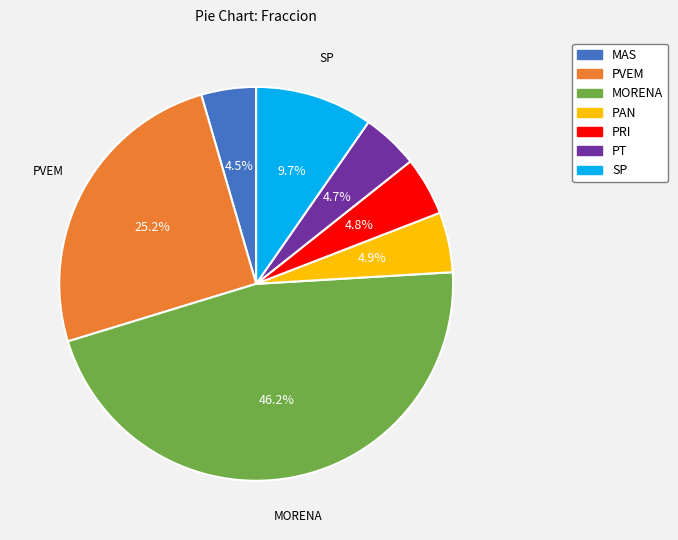

What portion of the pie excludes PAN?

95.1%